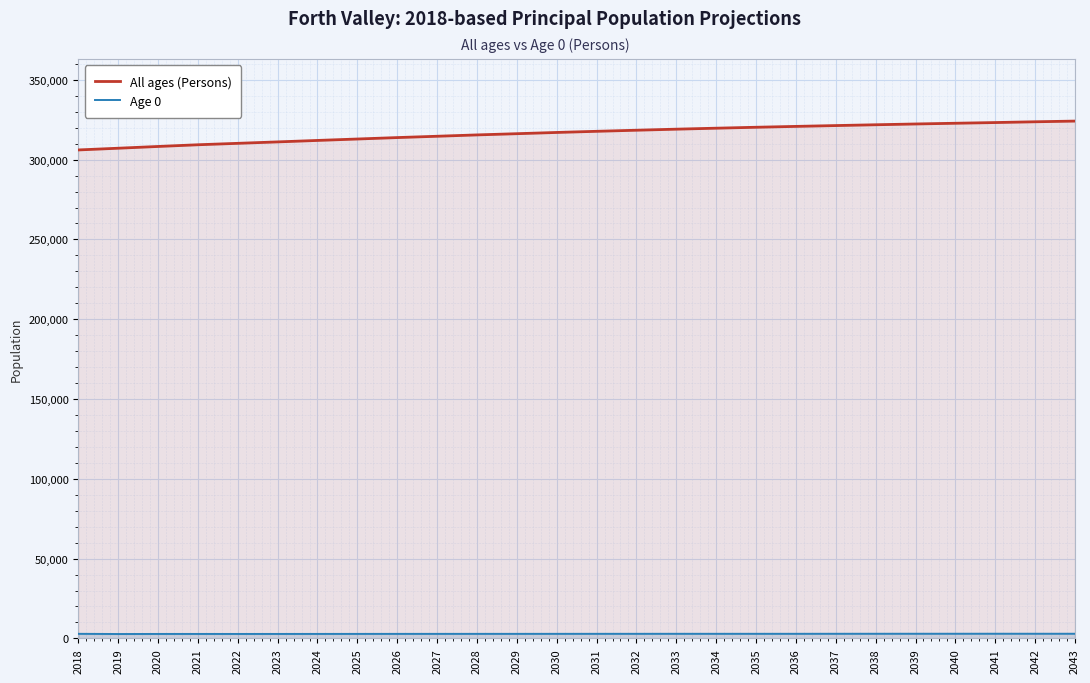

Which label corresponds to the largest value in the chart?

2043